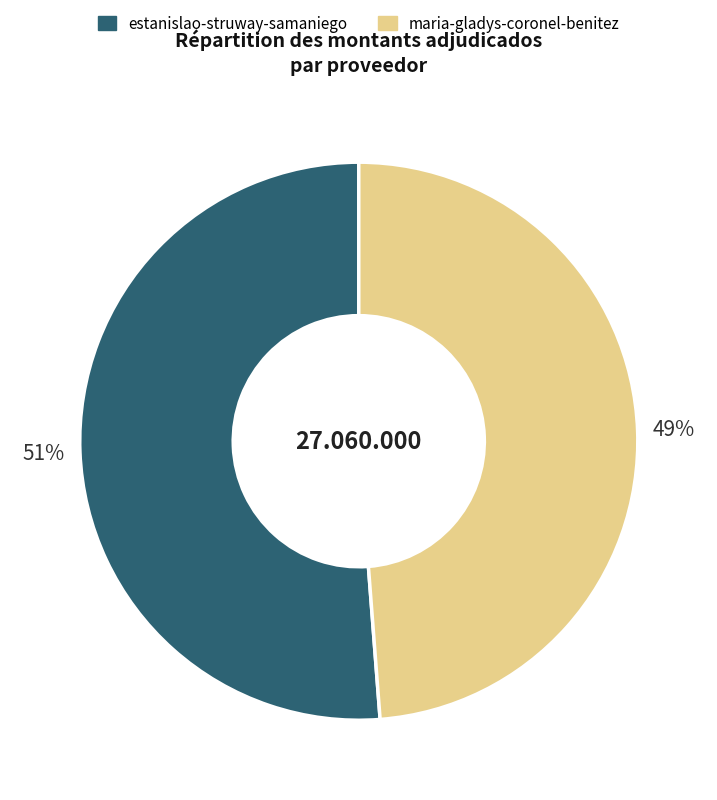

Is the sum of maria-gladys-coronel-benitez and estanislao-struway-samaniego greater than half?

Yes